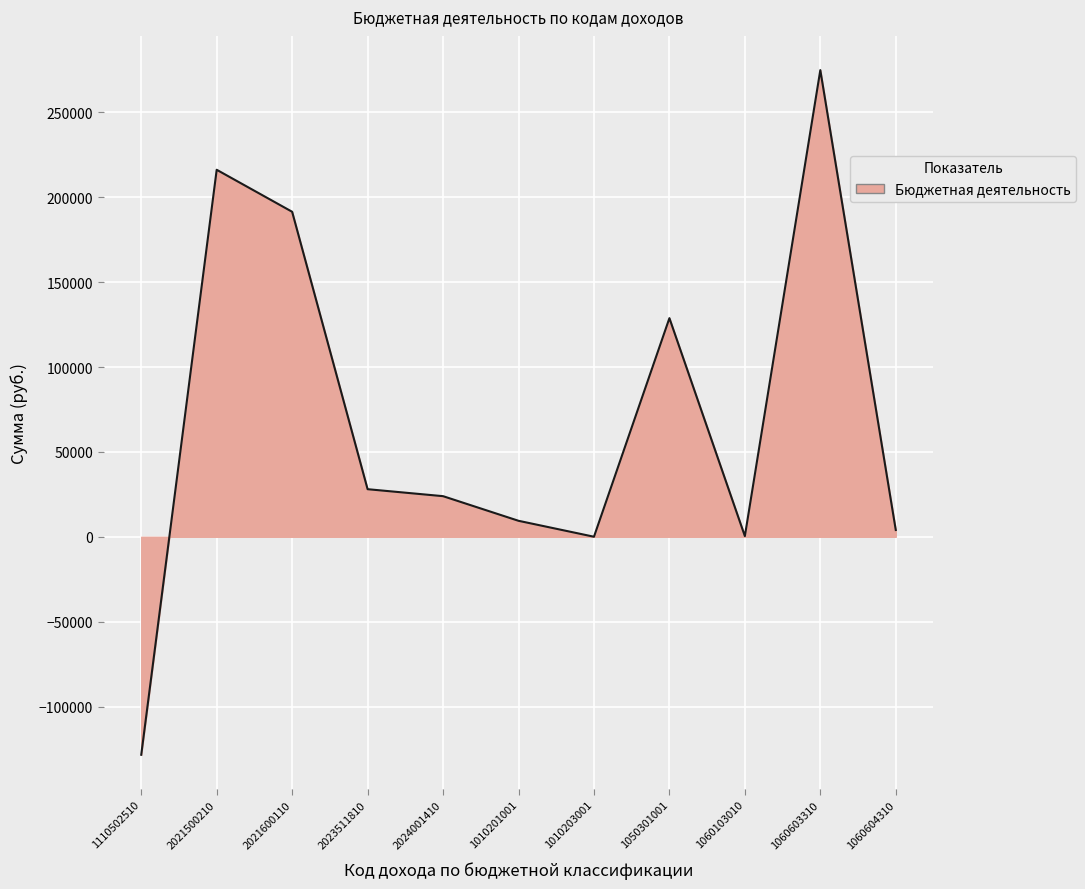

How many lines are shown in the chart?

1